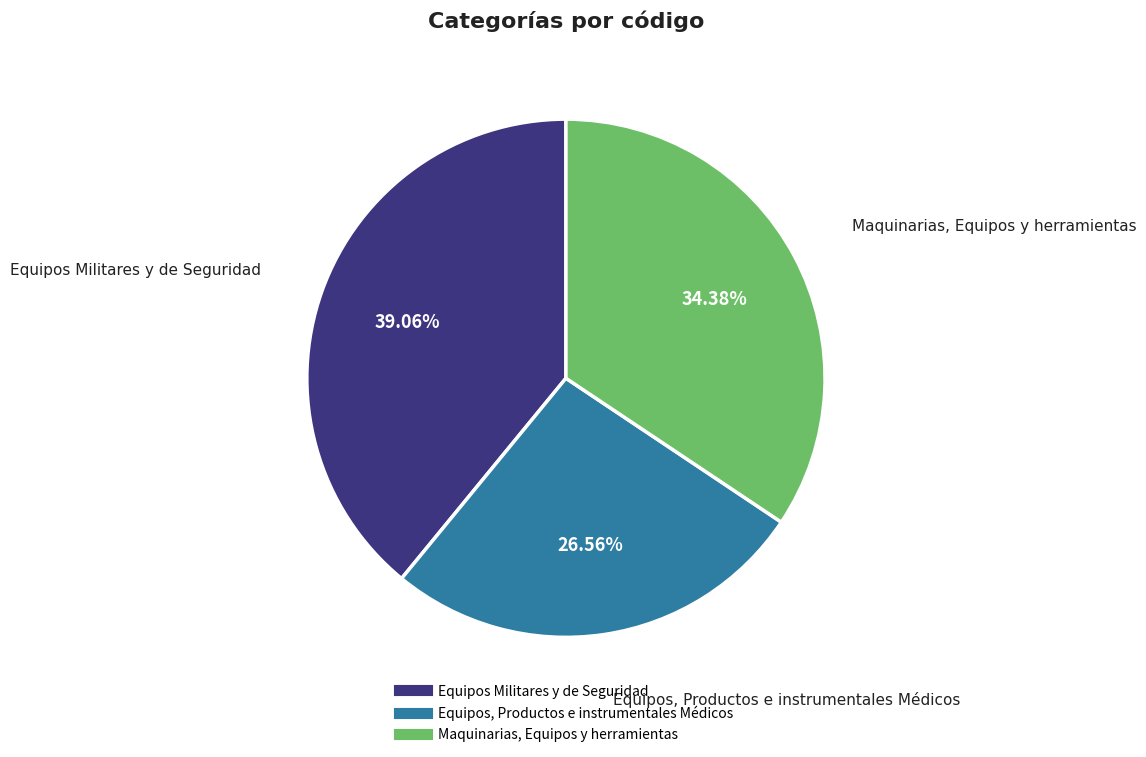

How much of the chart is everything except Maquinarias, Equipos y herramientas?

65.6%